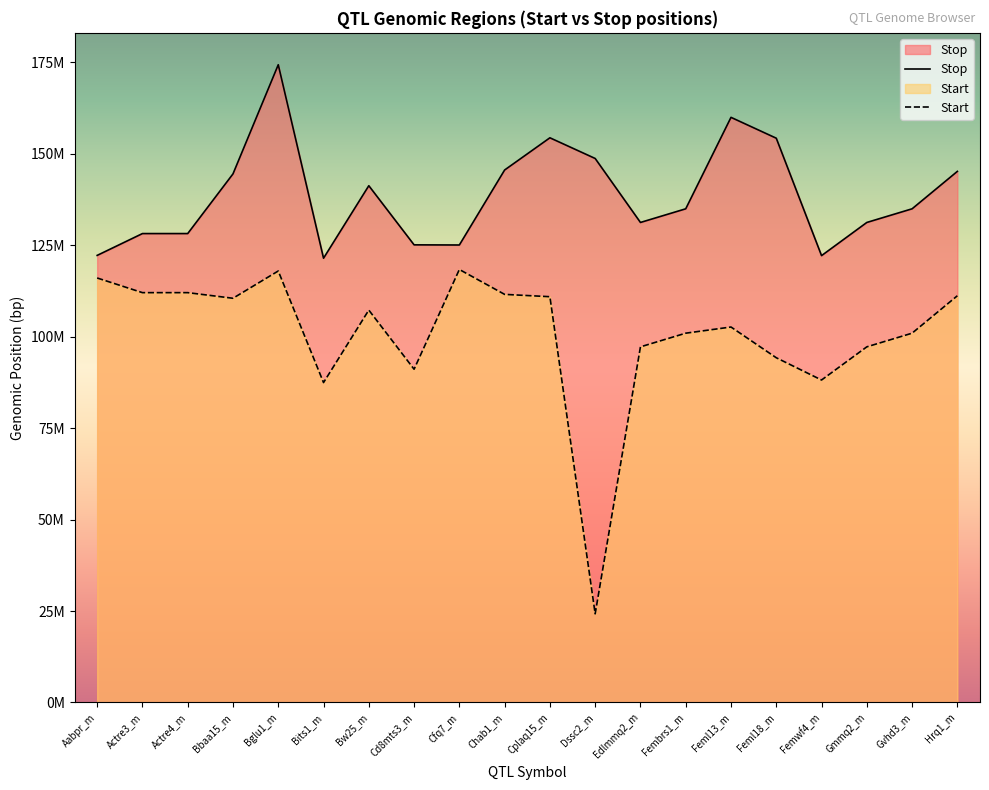

Where is the first local maximum for Start?

Bglu1_m